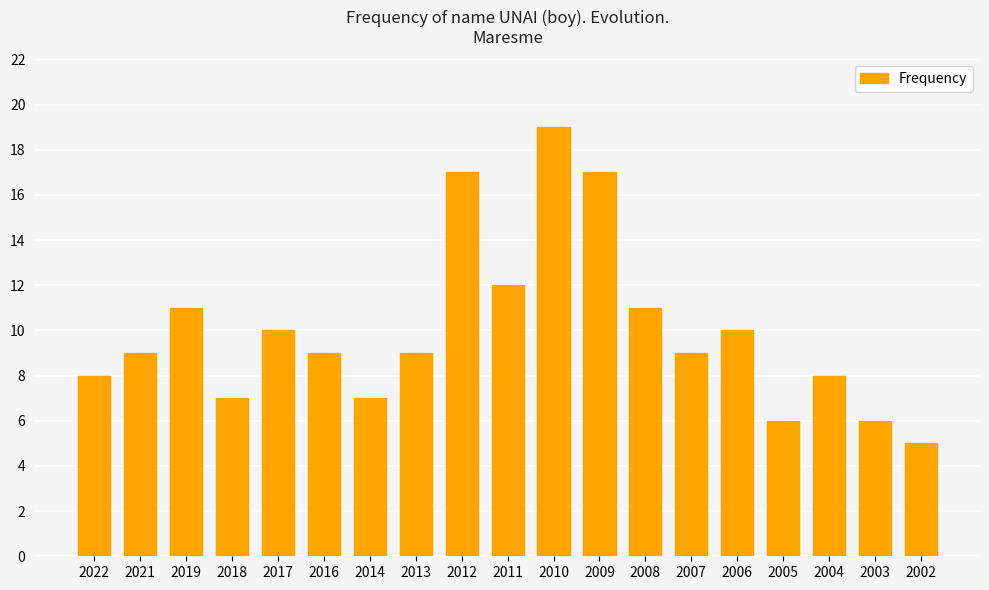

What is the ratio of the value at 2004 to the value at 2013?

0.9